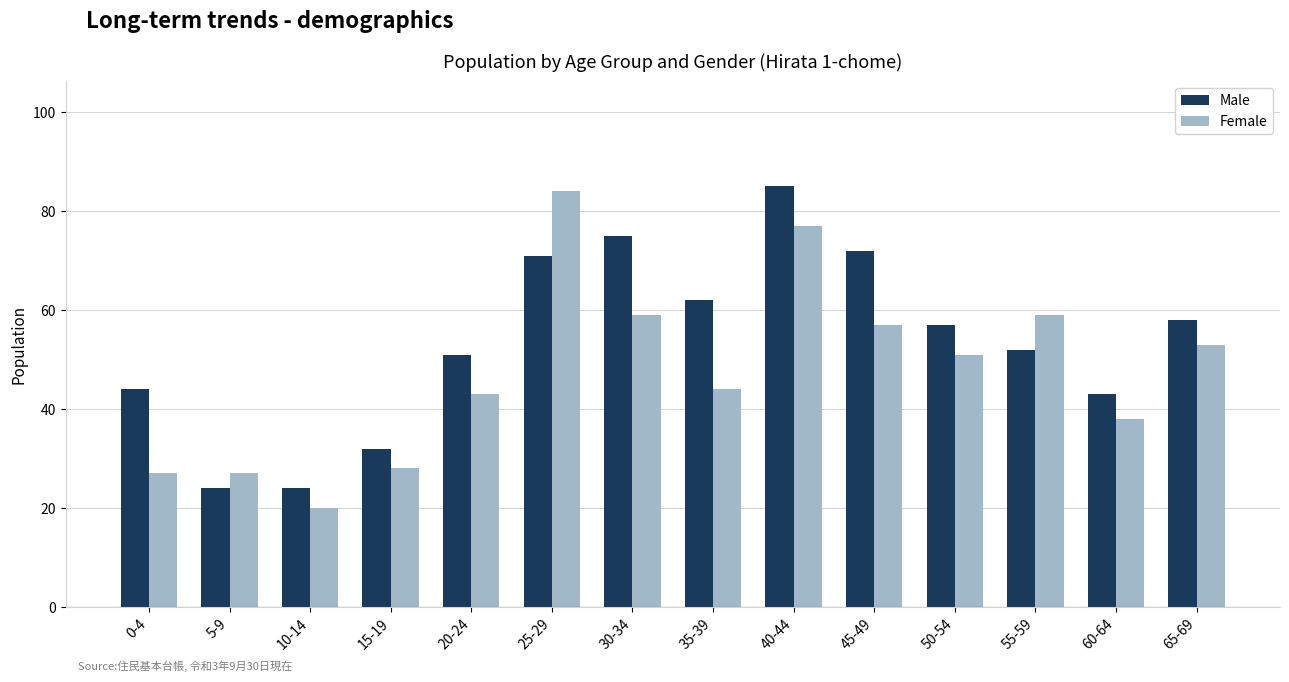

Rank the series by their average value, from lowest to highest.

Female, Male